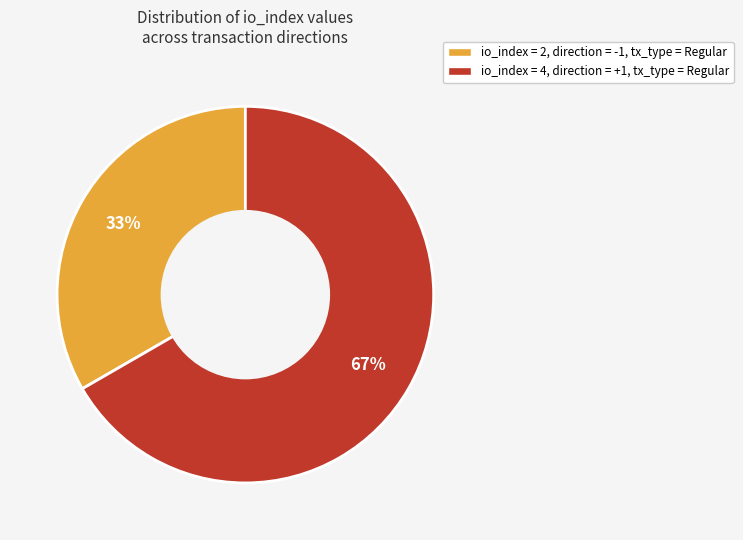

What is the ratio of the value at io_index = 4, direction = +1, tx_type = Regular to the value at io_index = 2, direction = -1, tx_type = Regular?

2.0